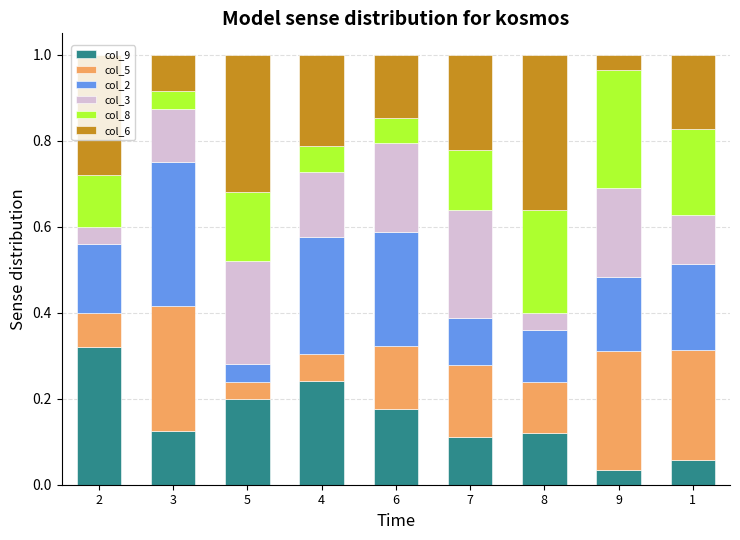

What is the total value across all series at 3?

1.0